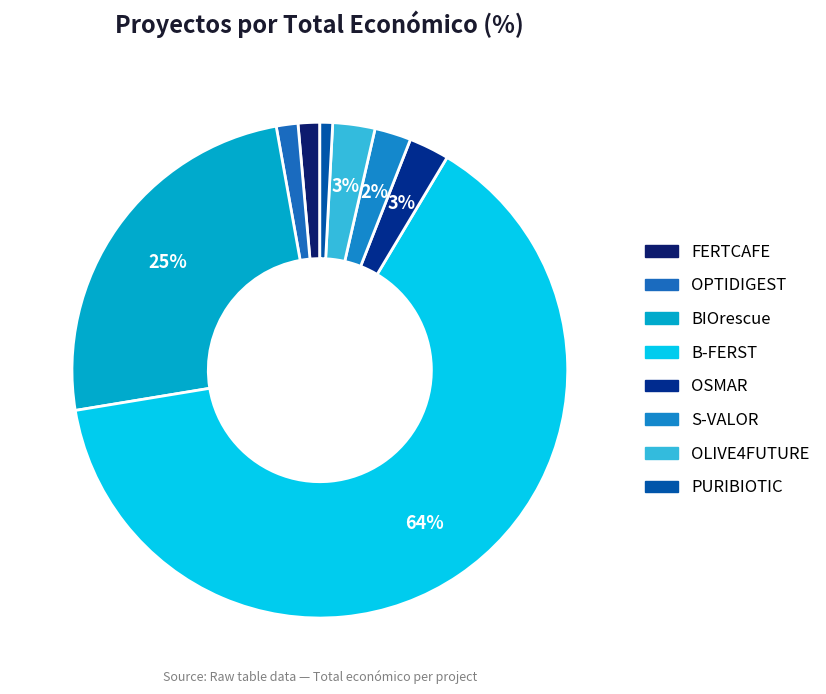

How many slices are in this pie chart?

8